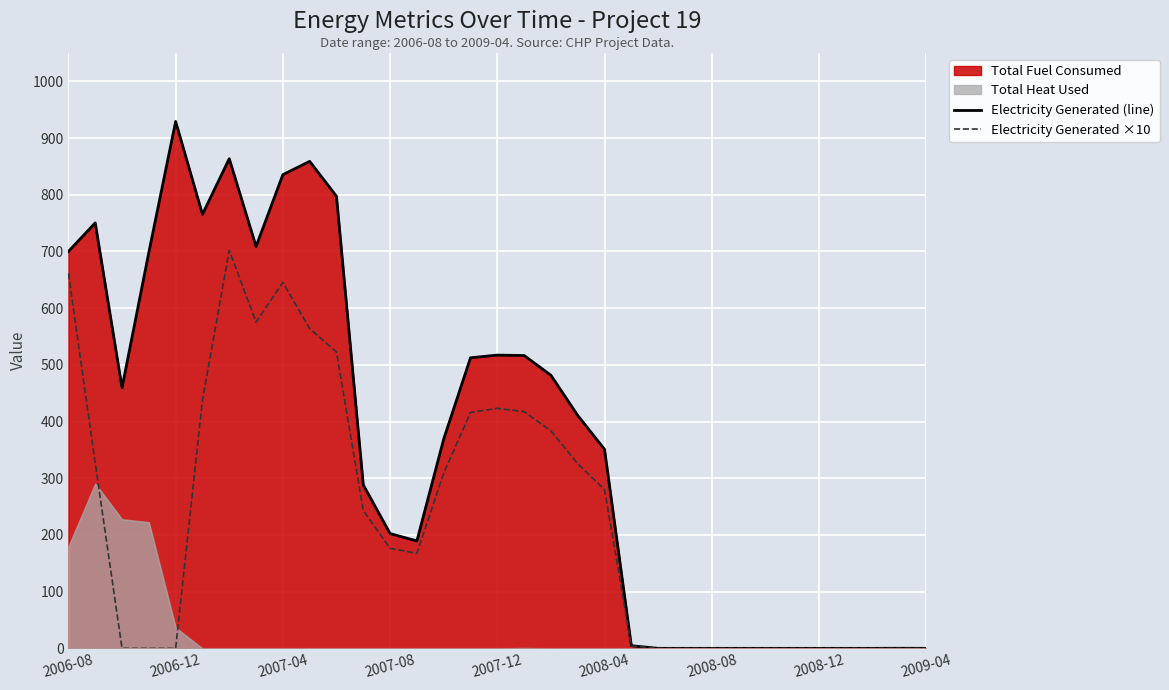

What is the difference between the maximum and second lowest values in the Electricity Generated ×10 series?

701.8